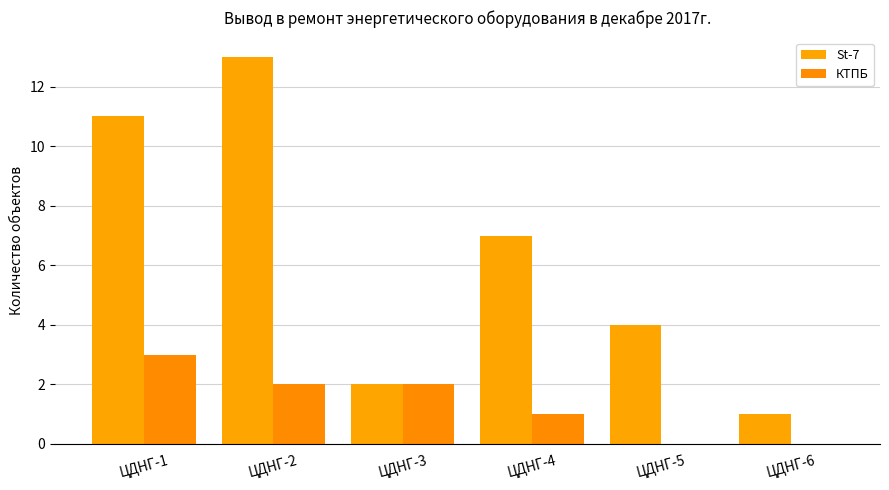

Reading right to left, list all the values displayed in this chart.

St-7: 1	4	7	2	13	11
КТПБ: 0	0	1	2	2	3